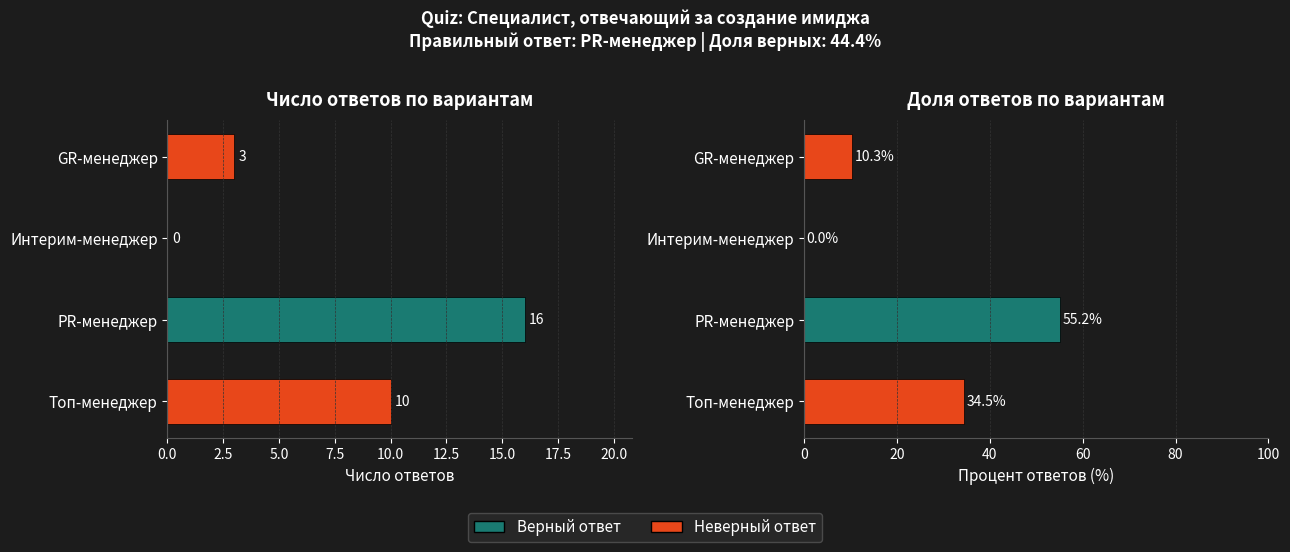

The chart shows a value of 3 at GR-менеджер. True or false?

True